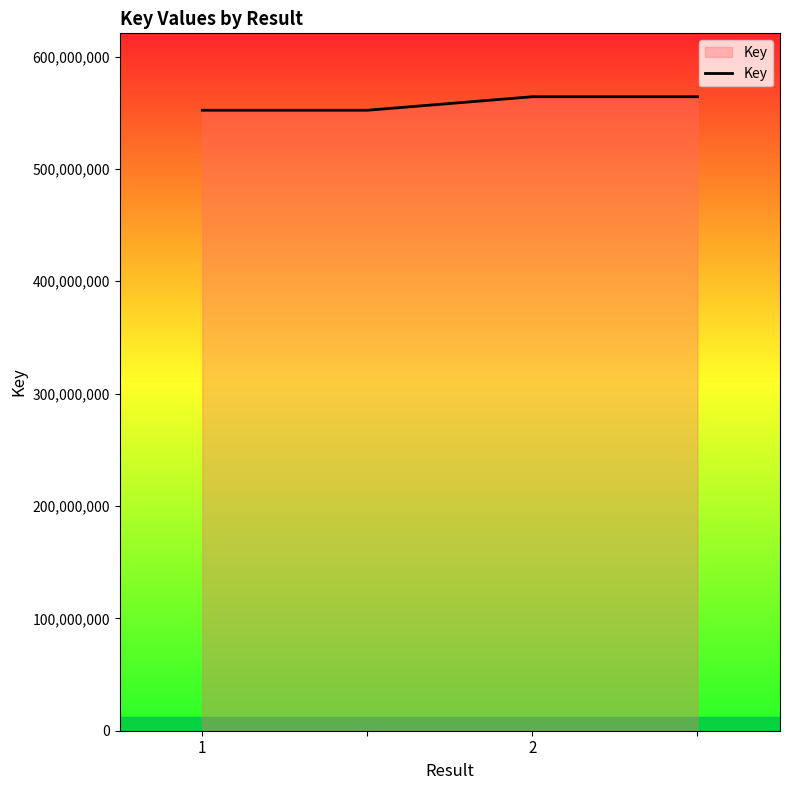

True or false: there are more than 2 points higher than both neighbors.

False